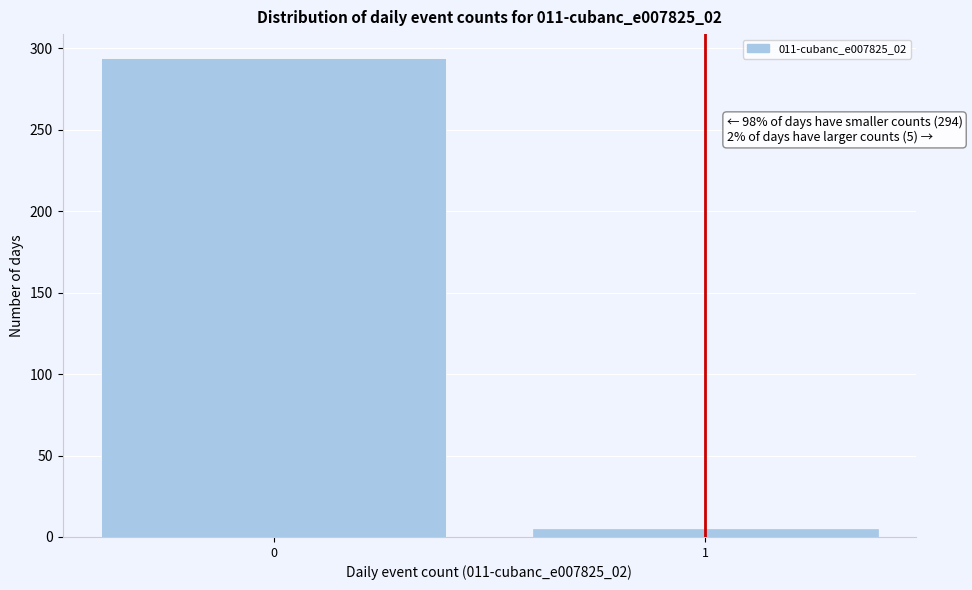

Reading left to right, extract all data points from this chart.

294	5